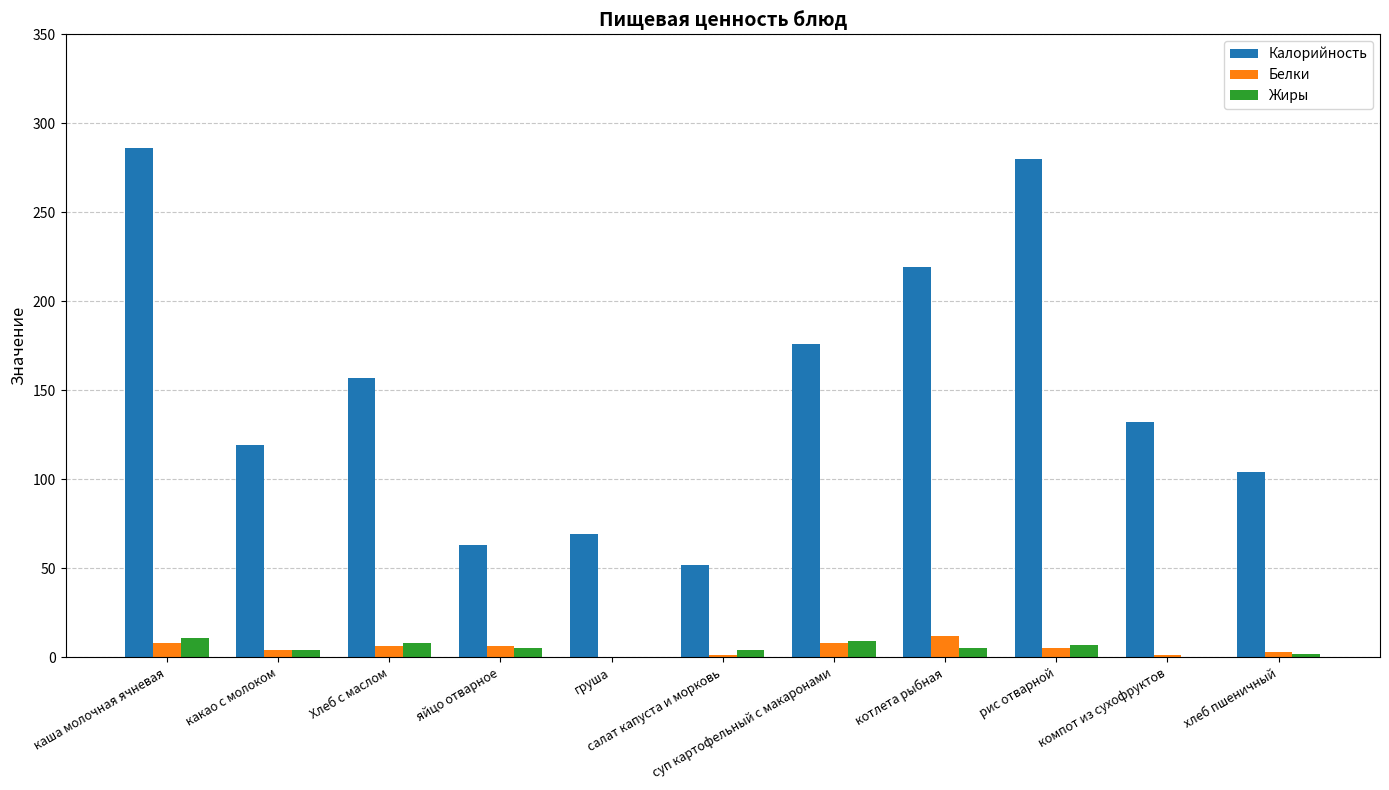

Which series has the largest total across all categories?

Калорийность